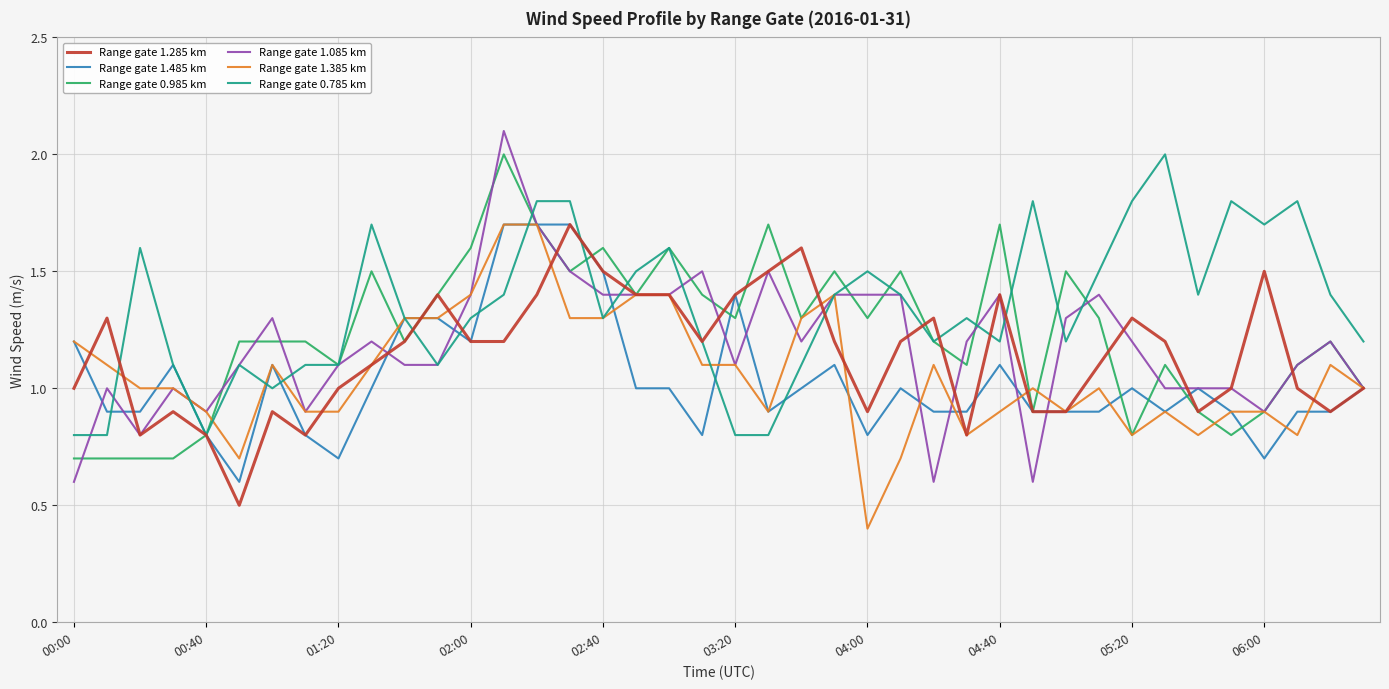

Which series has the widest spread of values?

Range gate 1.085 km